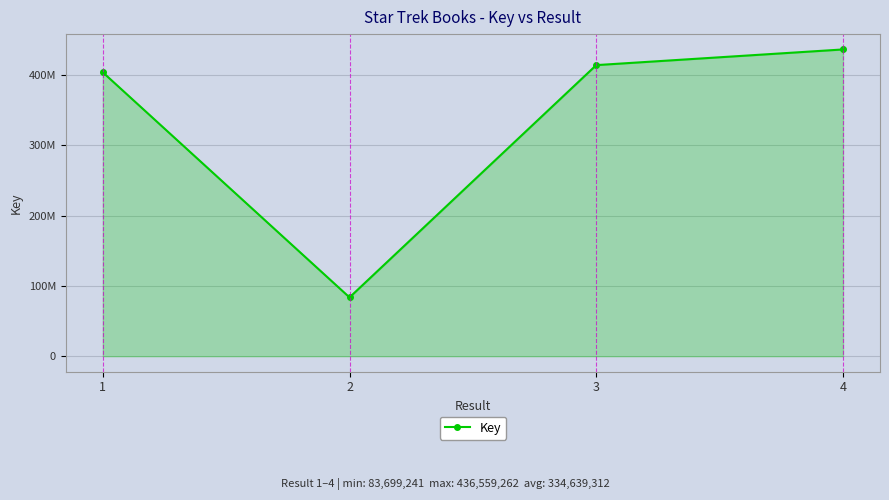

At which category does the chart reach its peak across all series?

4